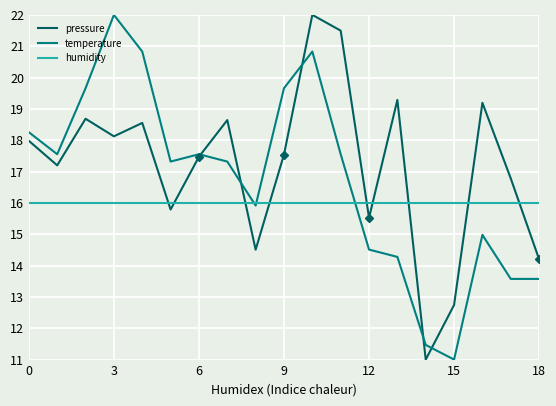

What is the lowest value of the temperature series?

11.0